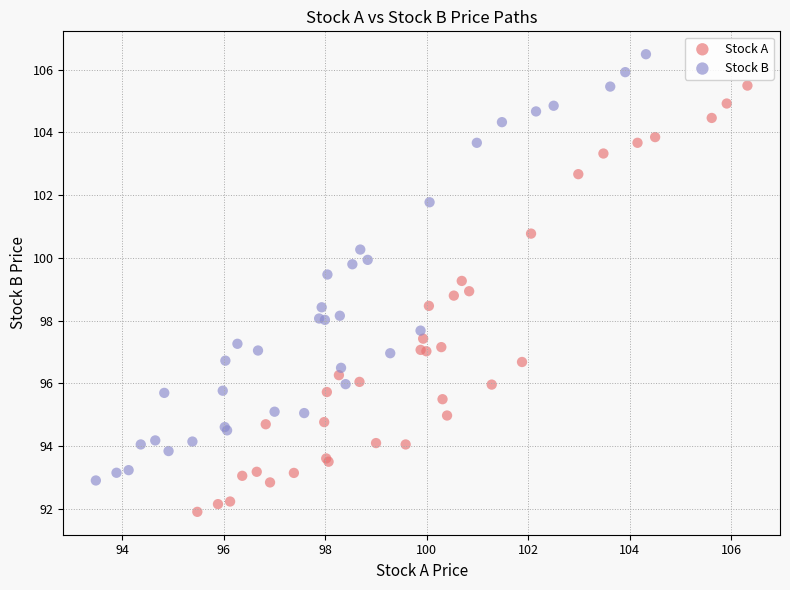

Which series reaches the maximum Y coordinate?

Stock B